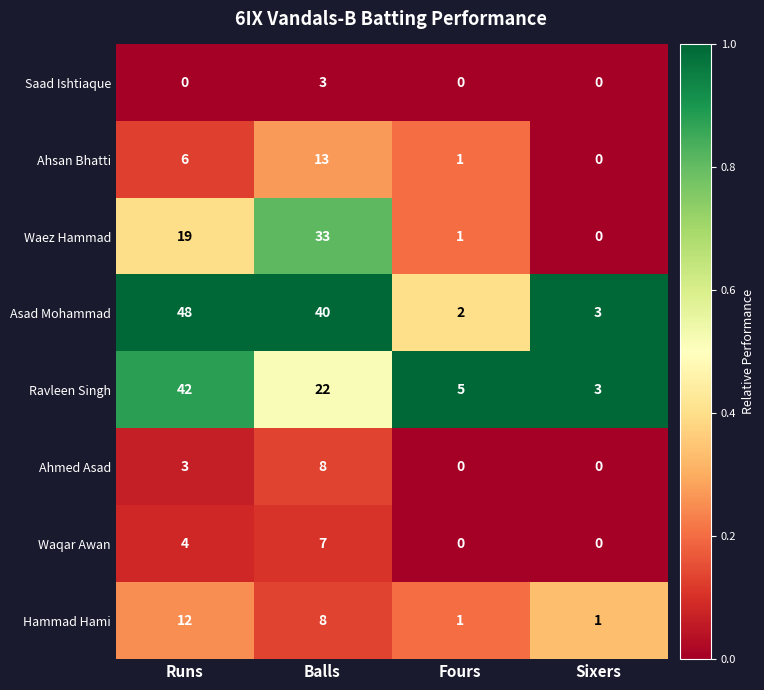

What is the highest value of the Hammad Hami series?

12